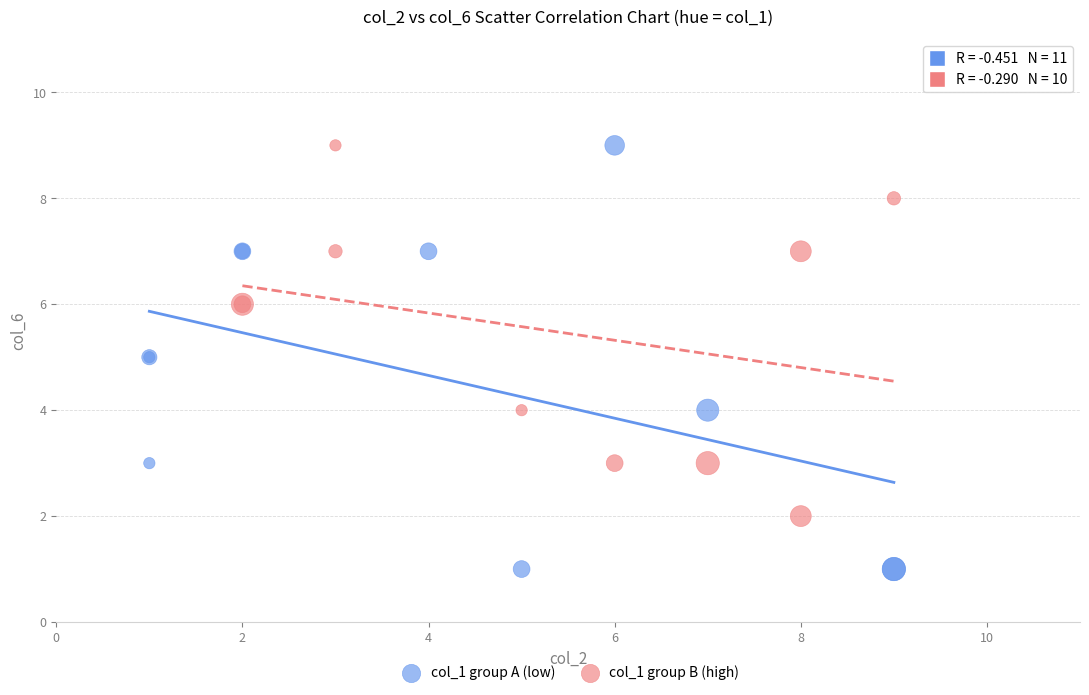

Which series has the largest Y range (max minus min)?

col_1 group A (low)